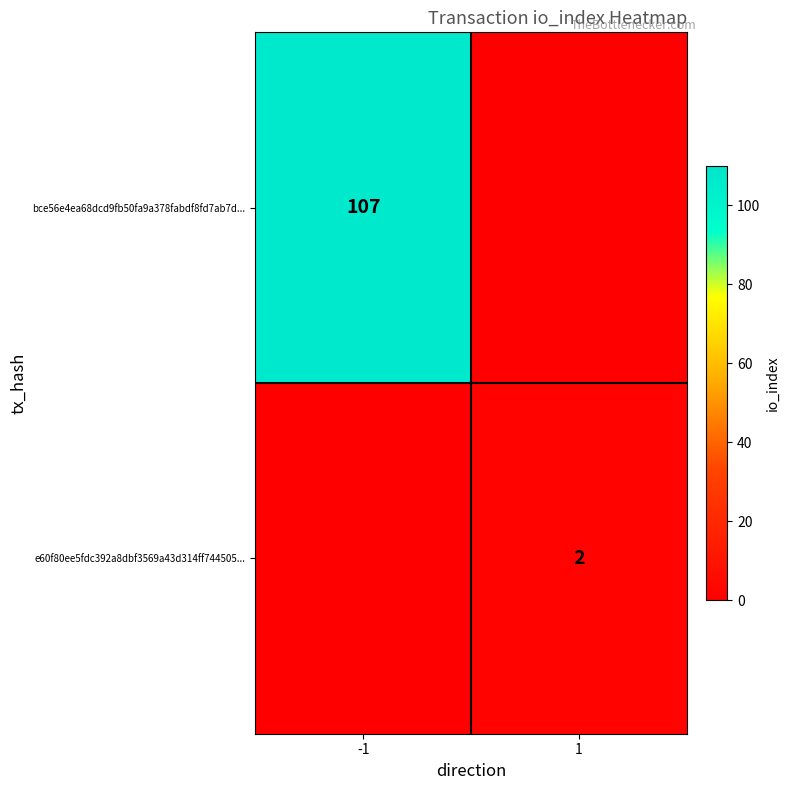

The value of bce56e4ea68dcd9fb50fa9a378fabdf8fd7ab7d... at -1 is 172. True or false?

False